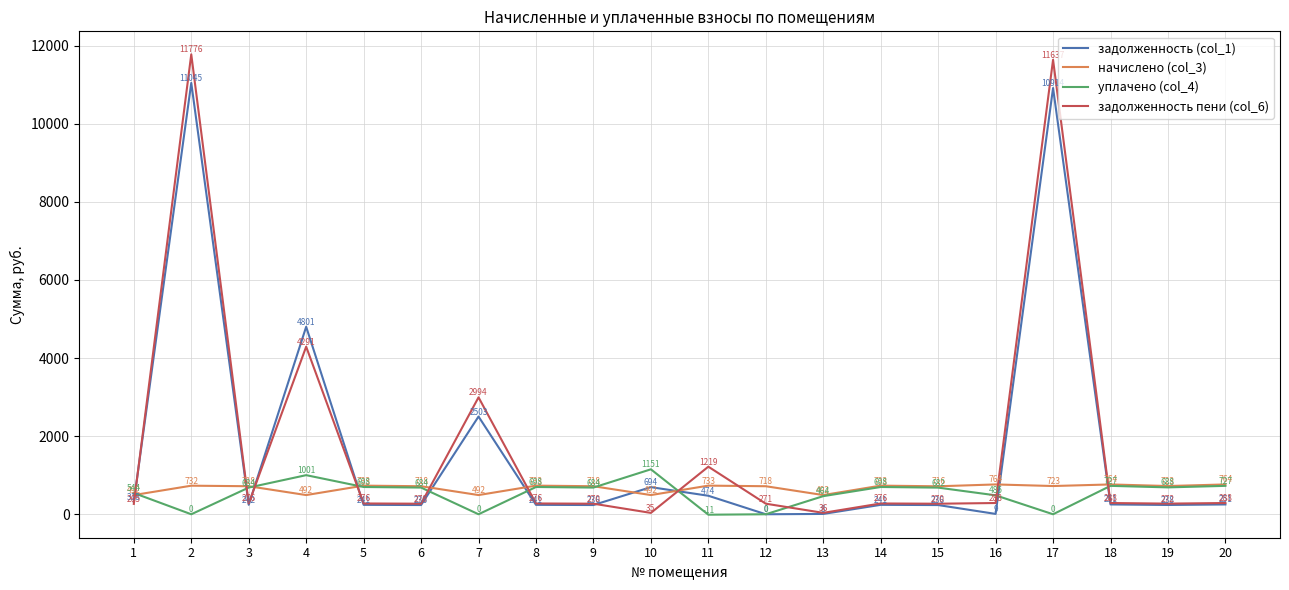

Count the number of categories in the chart.

20